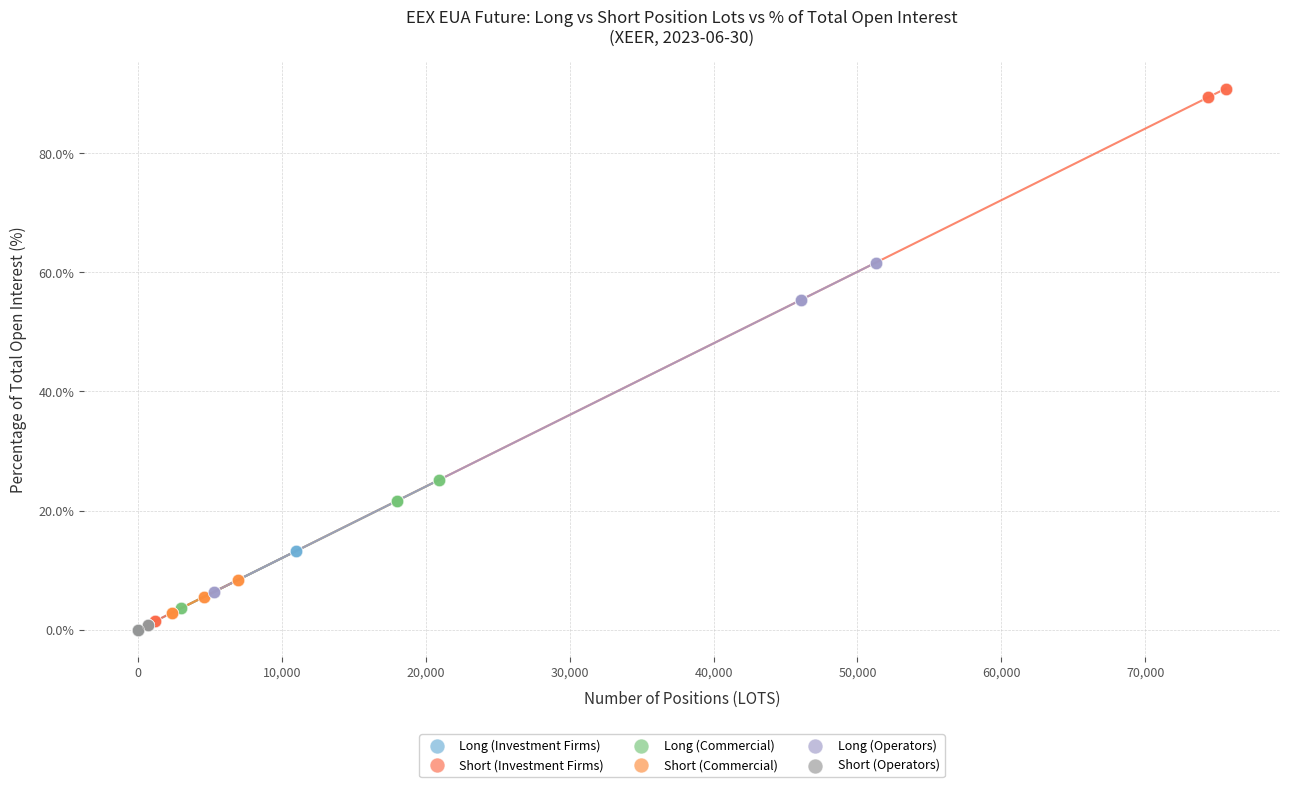

Which series contains the highest Y value?

Short (Investment Firms)